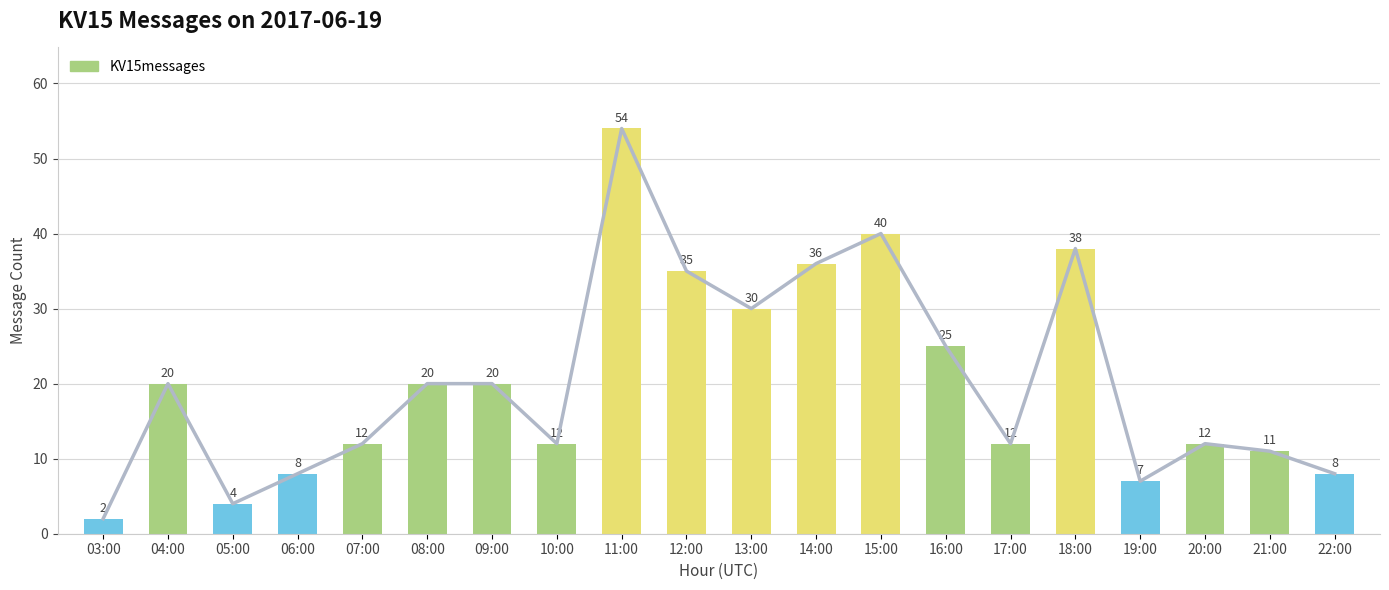

Which label corresponds to the smallest value in the chart?

03:00